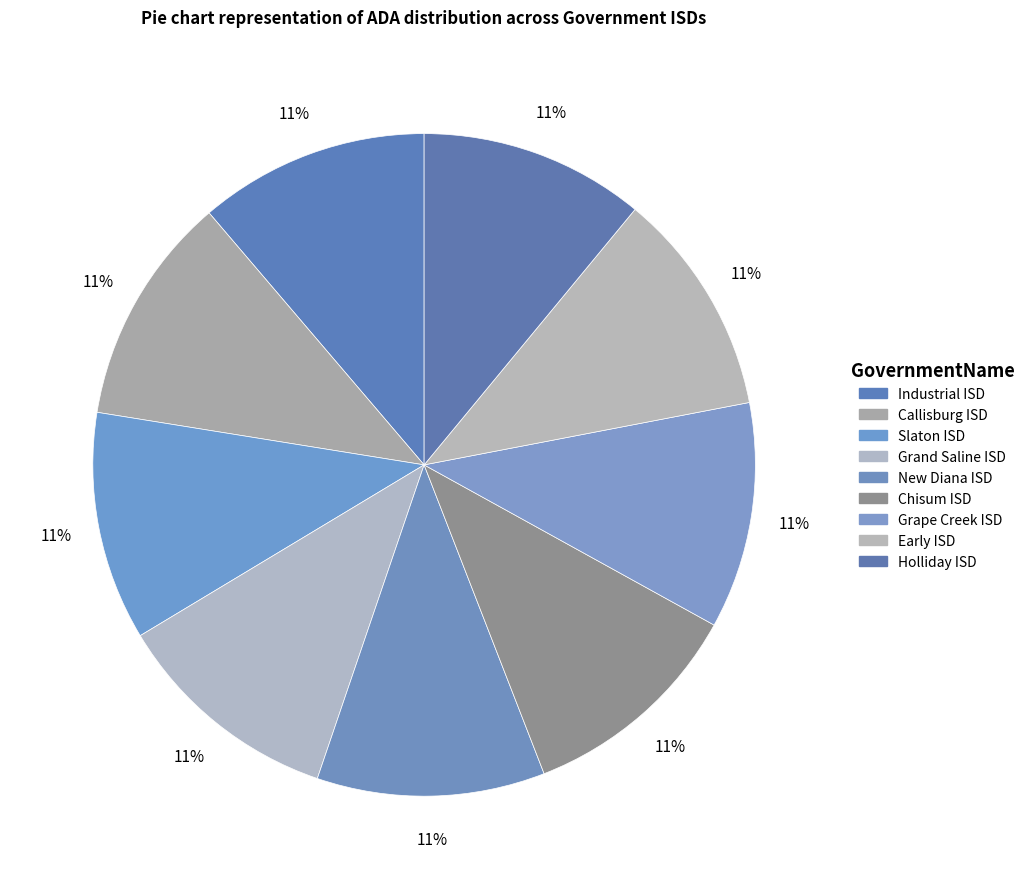

To the nearest percent, what percentage of the pie is Grape Creek ISD?

11%